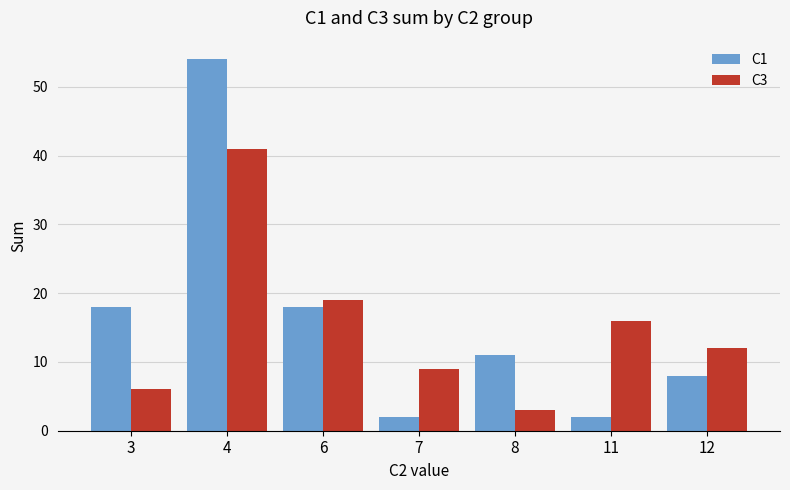

Where does the C3 series first go above 12?

4